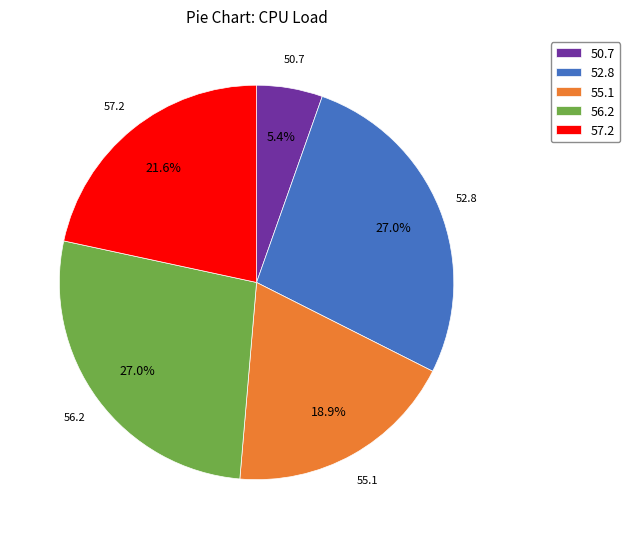

Which has a higher value, 56.2 or 57.2?

56.2